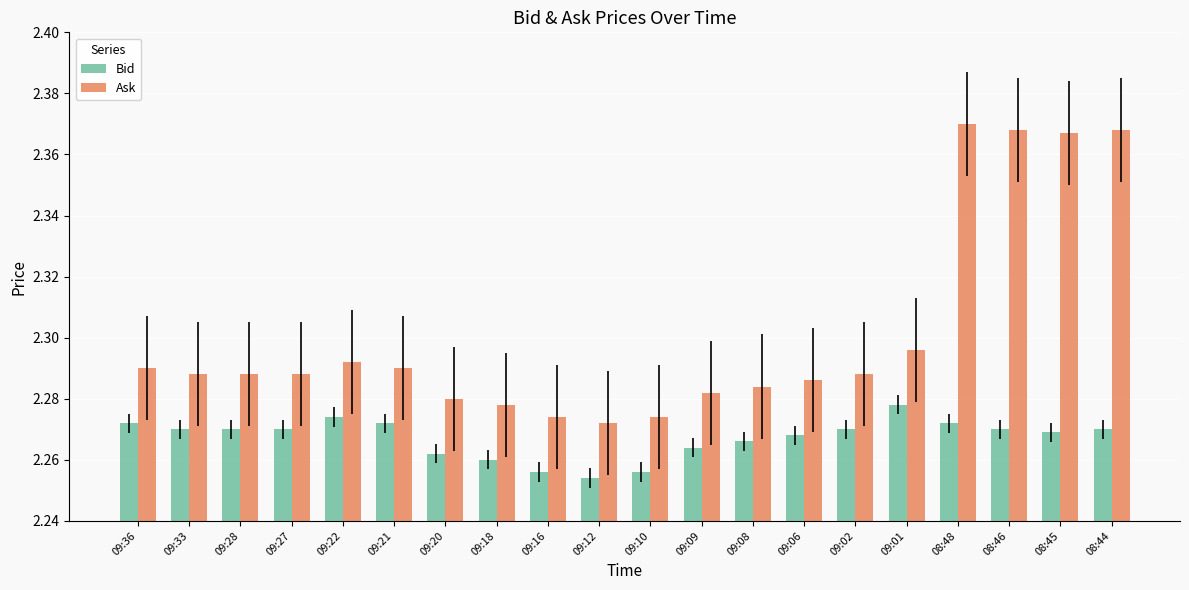

Which series has the largest total across all categories?

Ask